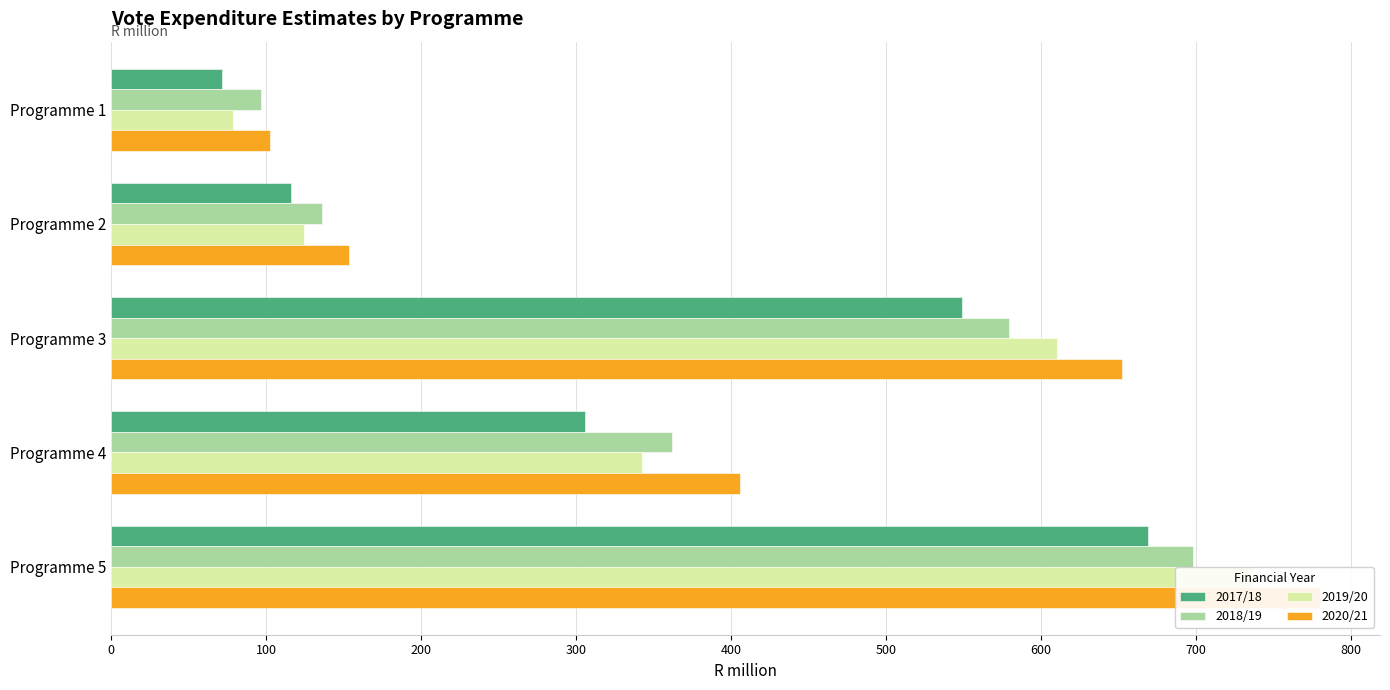

Which series has the widest spread of values?

2020/21